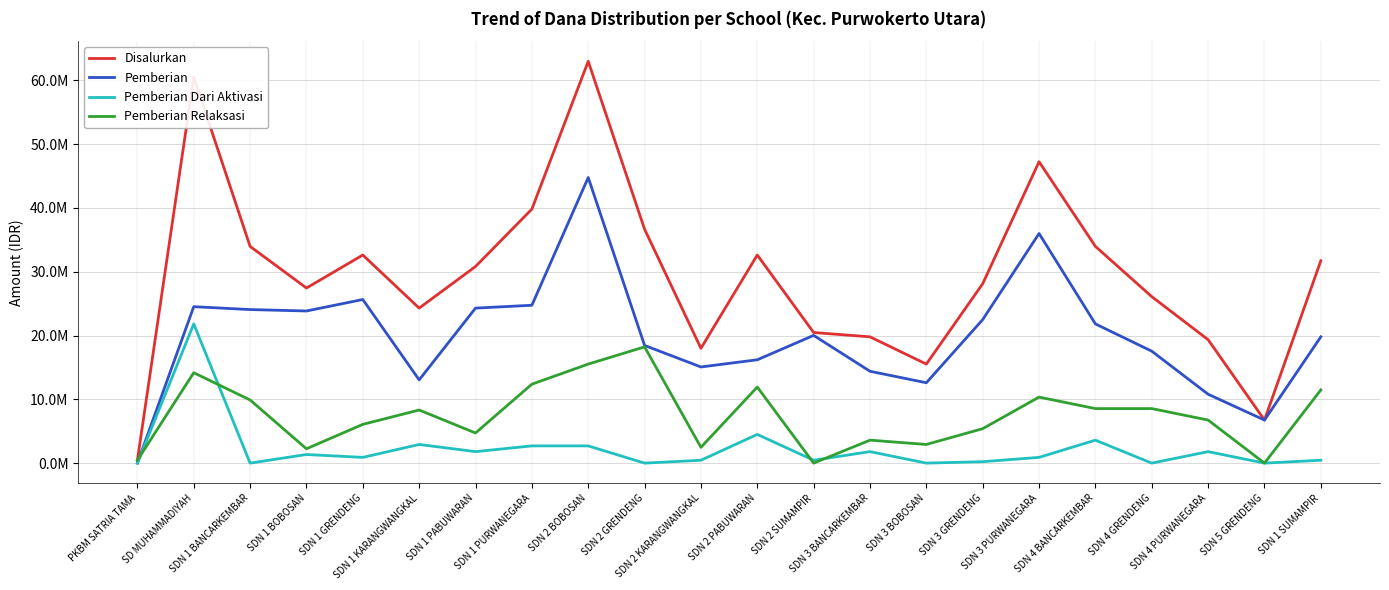

What is the spread (max minus min) of values at SDN 1 GRENDENG?

31725000